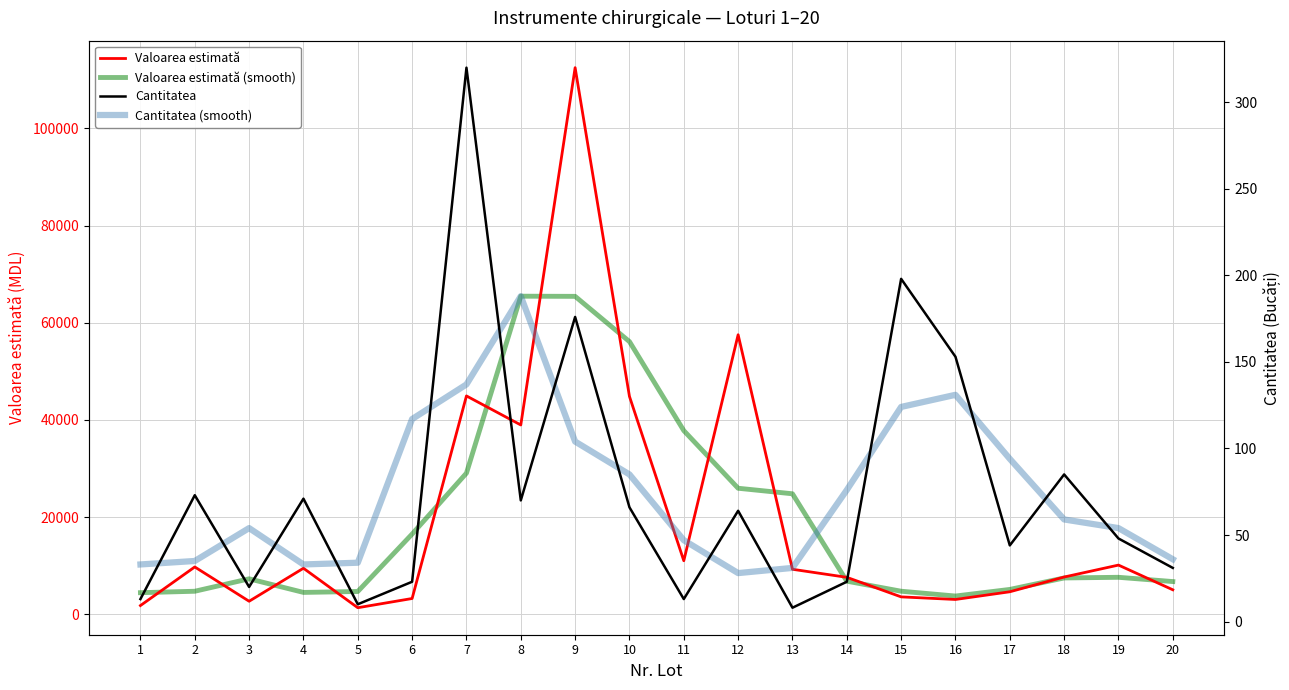

The value of Cantitatea (smooth) at 17 is 22.4. True or false?

False